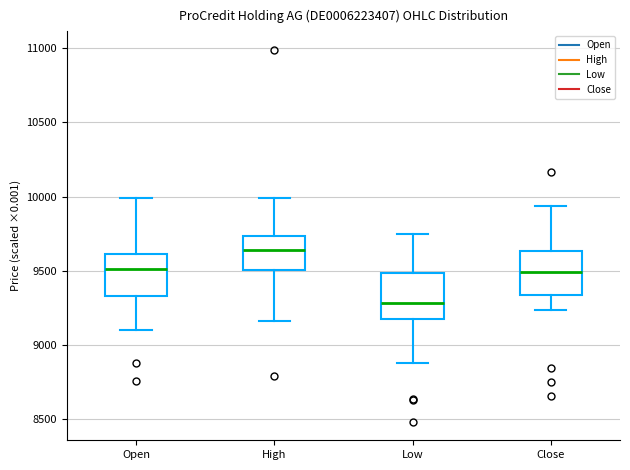

Which box's median line is the highest?

High